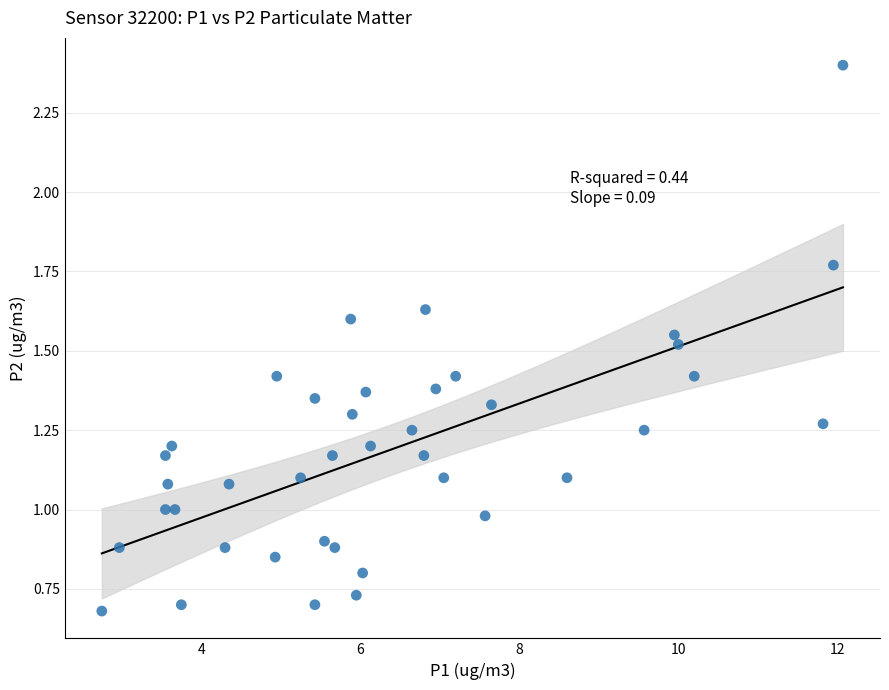

What is the range of Y values (max minus min)?

1.7